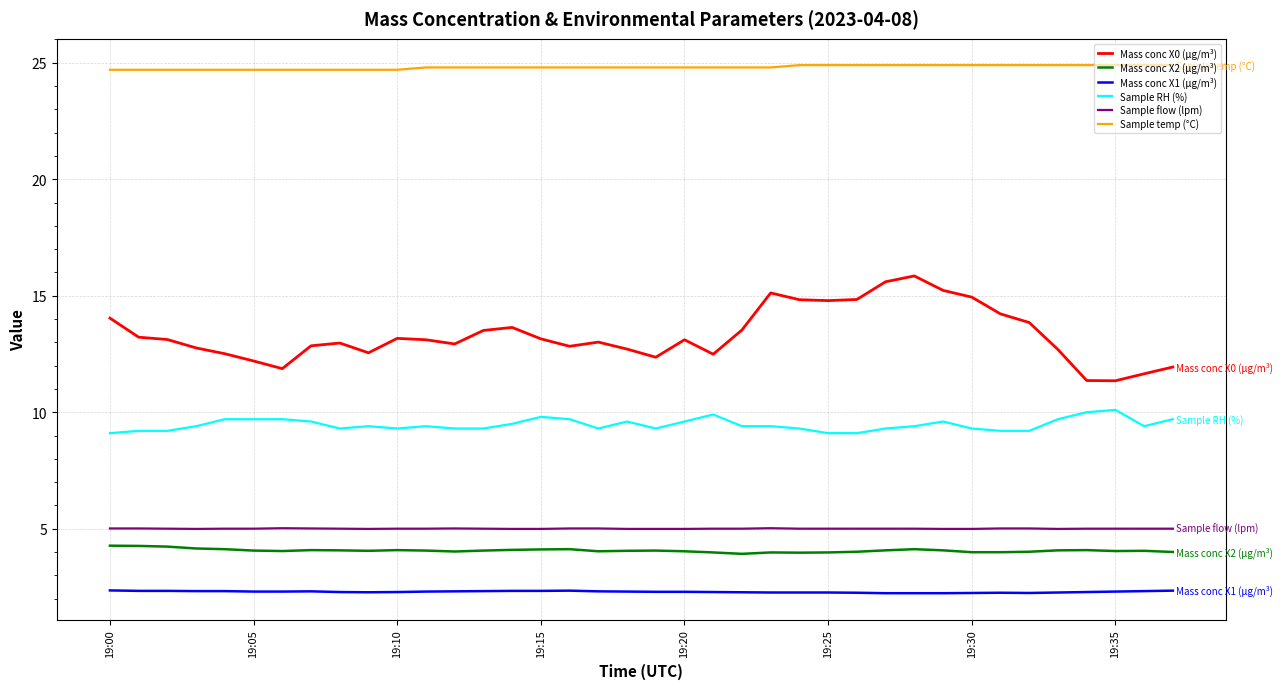

What is the smallest value displayed?

2.2